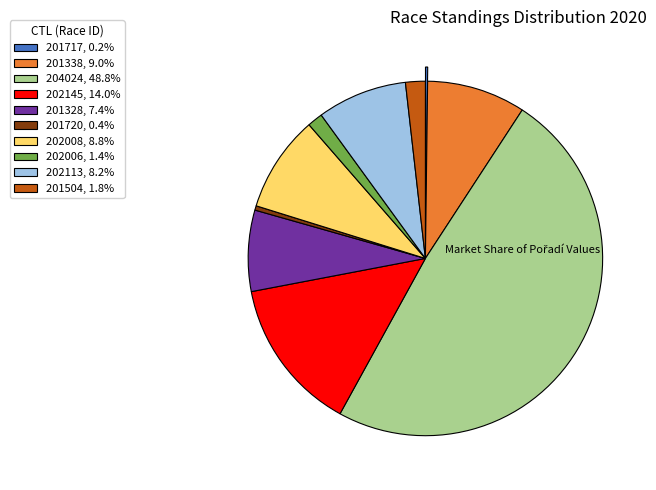

Does 204024, 48.8% account for over 50% of the chart?

No